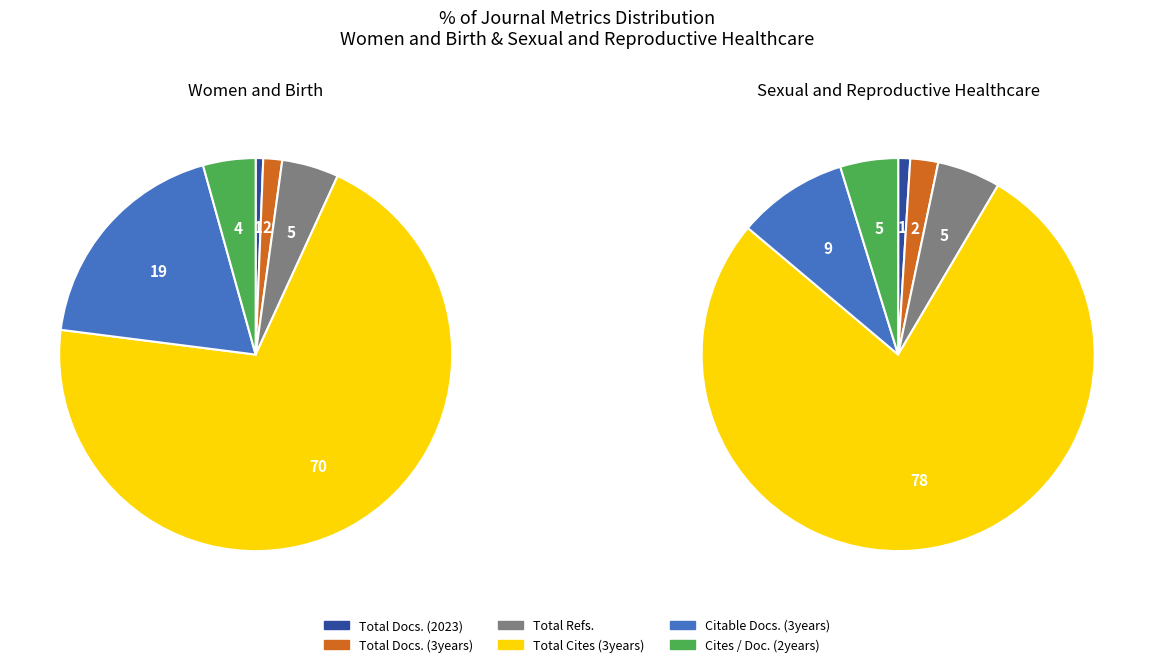

The Total Docs. (3years) slice represents 1% of the pie. True or false?

False